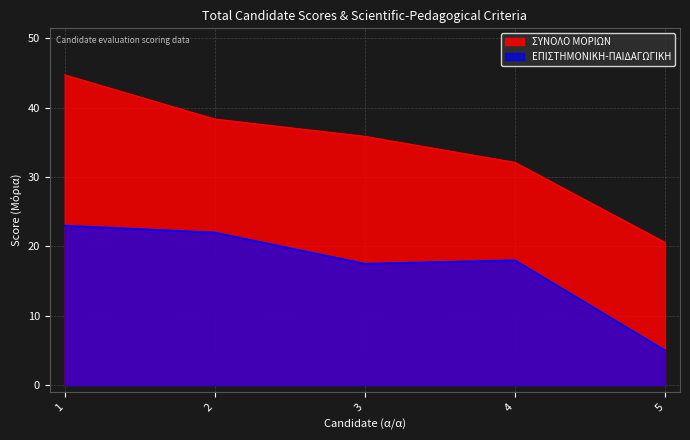

List the series in order of their overall mean, highest first.

ΣΥΝΟΛΟ ΜΟΡΙΩΝ, ΕΠΙΣΤΗΜΟΝΙΚΗ-ΠΑΙΔΑΓΩΓΙΚΗ